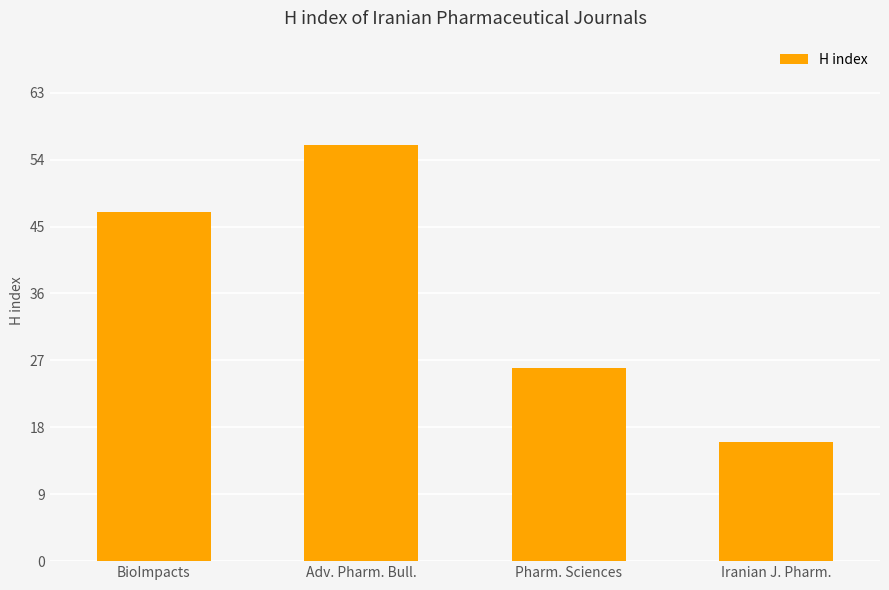

Rank the categories by value from lowest to highest.

Iranian J. Pharm., Pharm. Sciences, BioImpacts, Adv. Pharm. Bull.